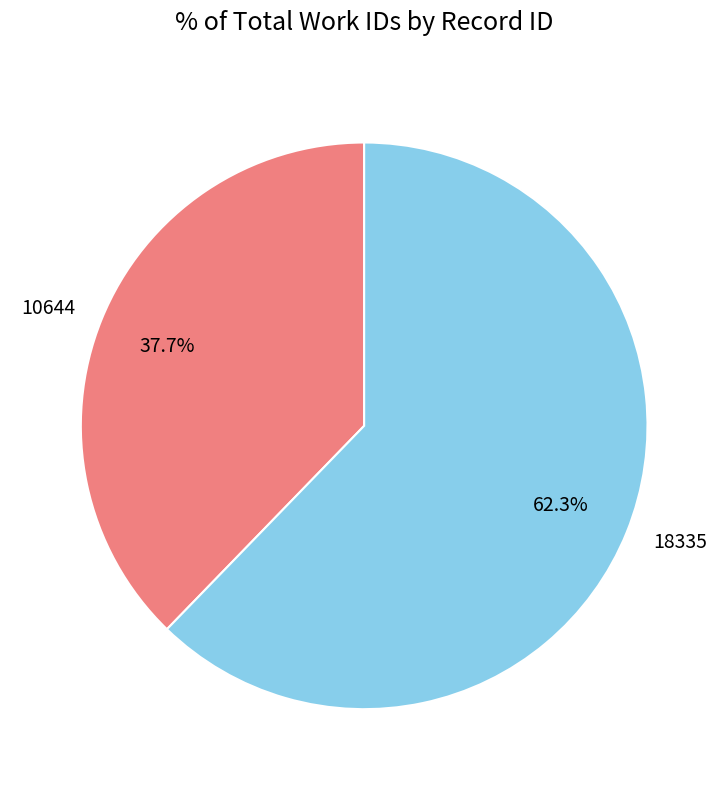

Which slice represents more than half of the pie?

18335